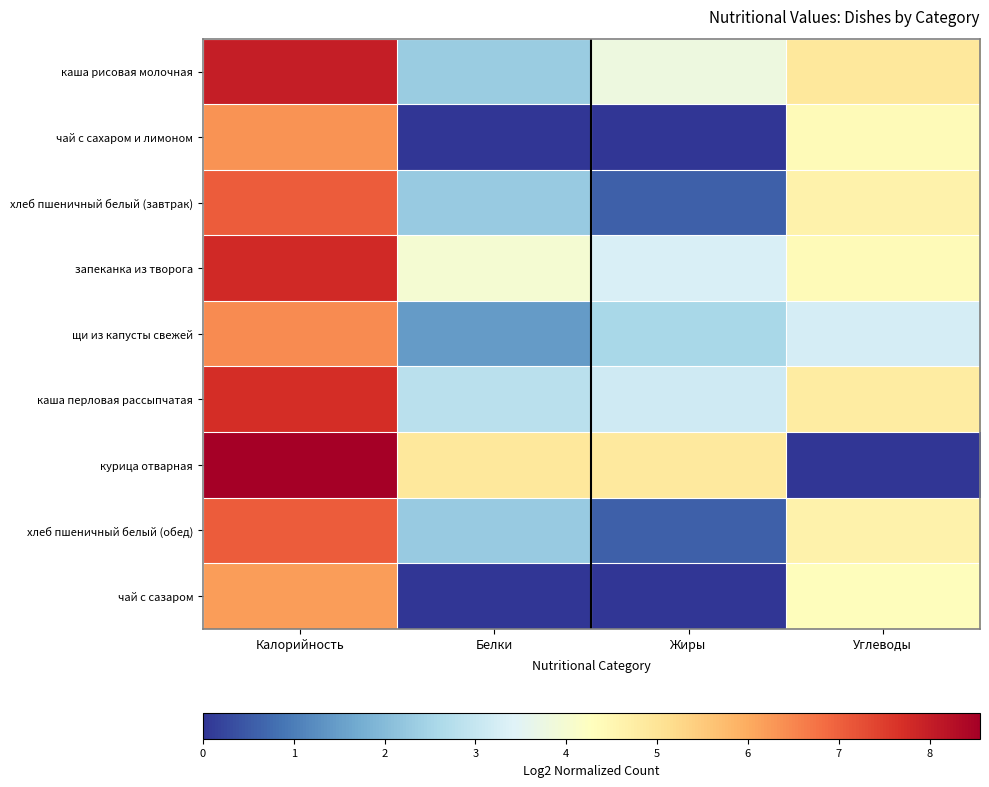

At Жиры, list the series in order from largest to smallest.

курица отварная, каша рисовая молочная, запеканка из творога, каша перловая рассыпчатая, щи из капусты свежей, хлеб пшеничный белый (завтрак), хлеб пшеничный белый (обед), чай с сахаром и лимоном, чай с сазаром